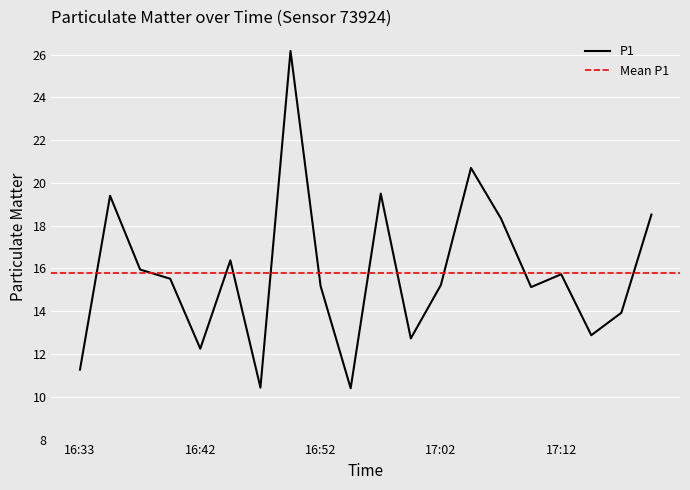

Between 17:04 and 17:19, which is larger?

17:04